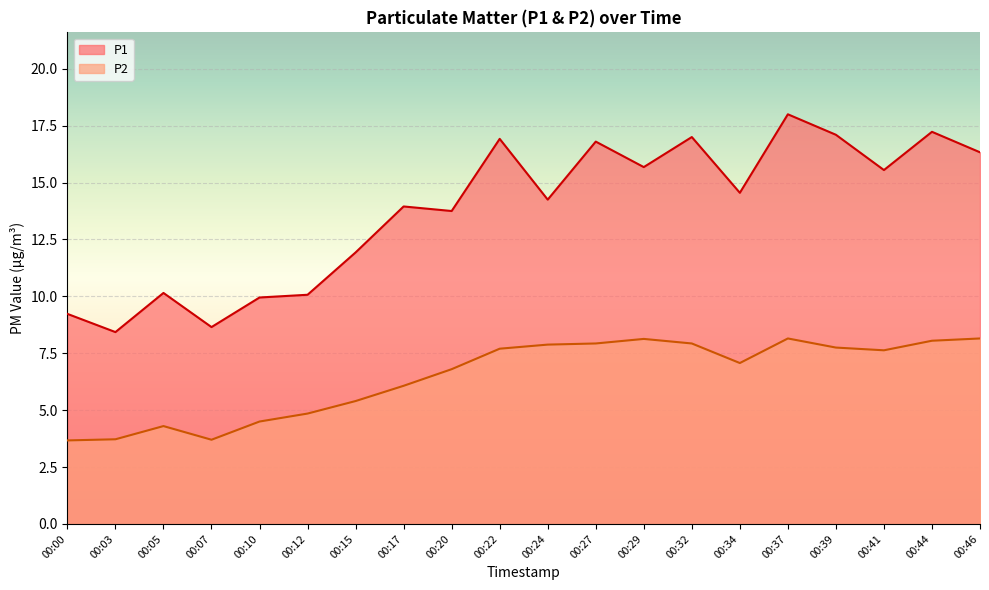

What is the average value of the P1 series?

13.8